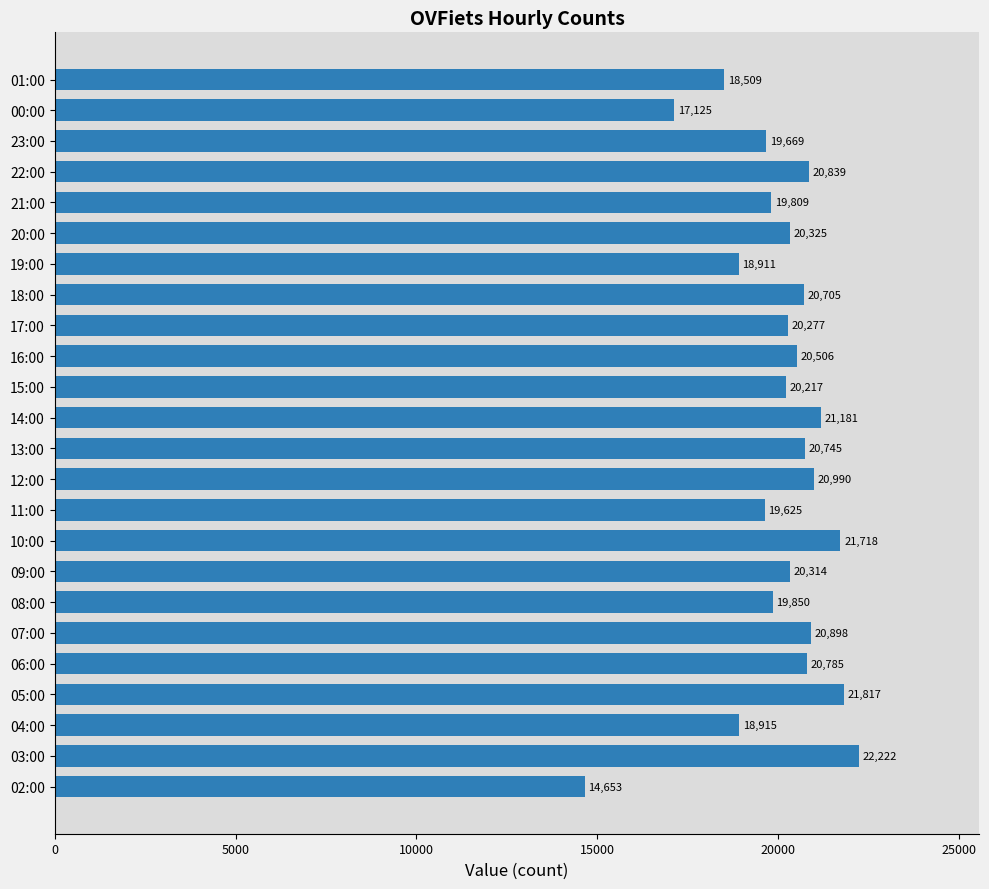

Reading bottom to top, extract all data points from this chart.

02:00=14653	03:00=22222	04:00=18915	05:00=21817	06:00=20785	07:00=20898	08:00=19850	09:00=20314	10:00=21718	11:00=19625	12:00=20990	13:00=20745	14:00=21181	15:00=20217	16:00=20506	17:00=20277	18:00=20705	19:00=18911	20:00=20325	21:00=19809	22:00=20839	23:00=19669	00:00=17125	01:00=18509